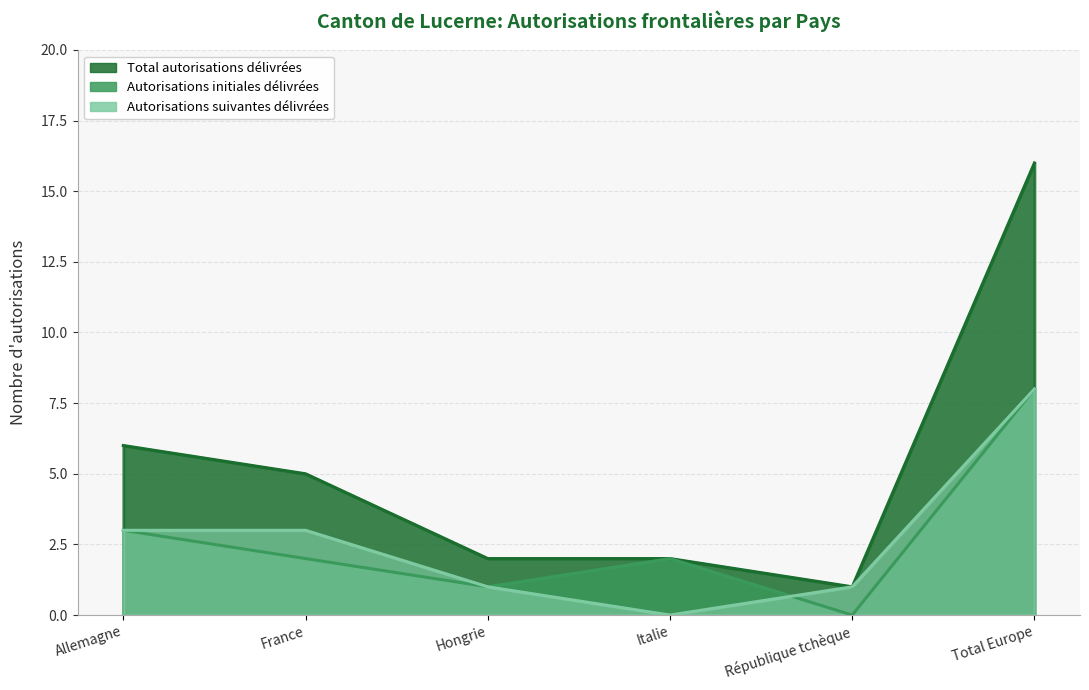

What position from the left is Allemagne?

1